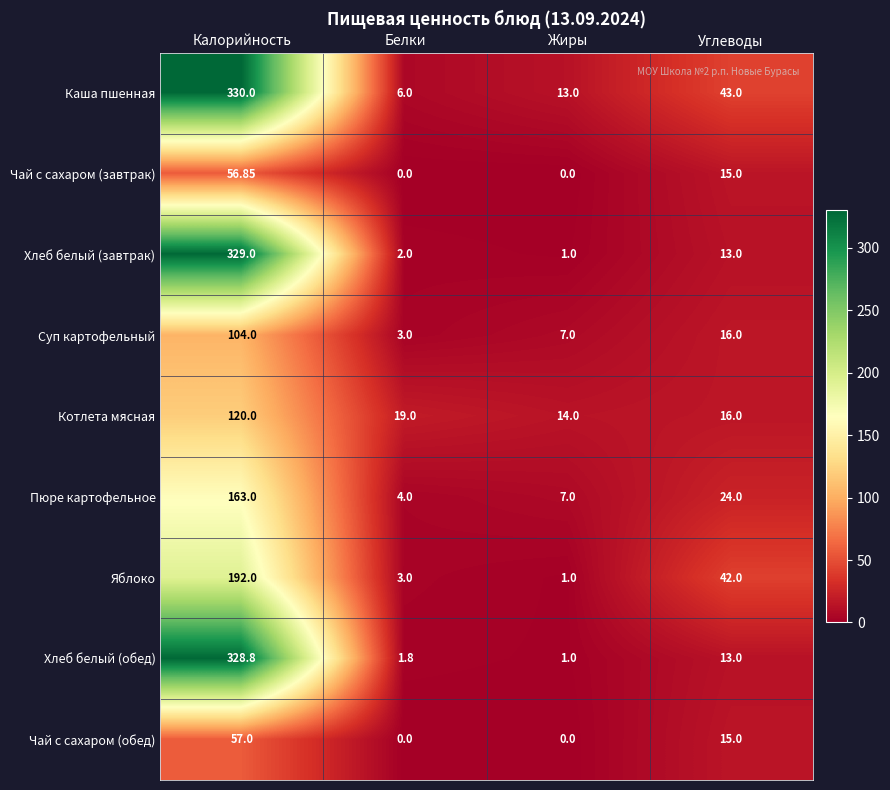

What is the spread (max minus min) of values at Жиры?

14.0